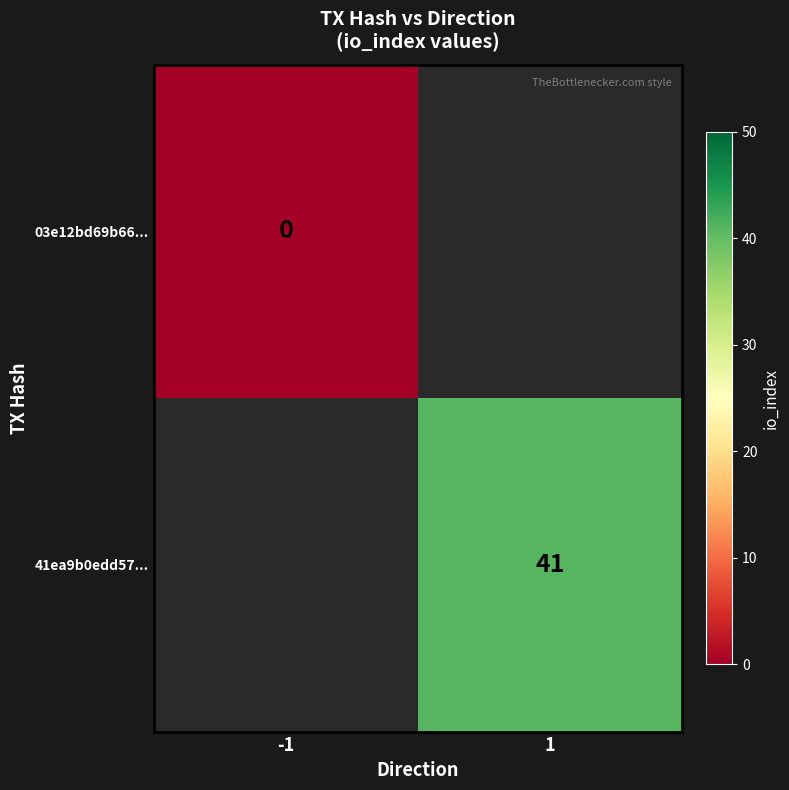

What is the greatest value displayed?

41.0